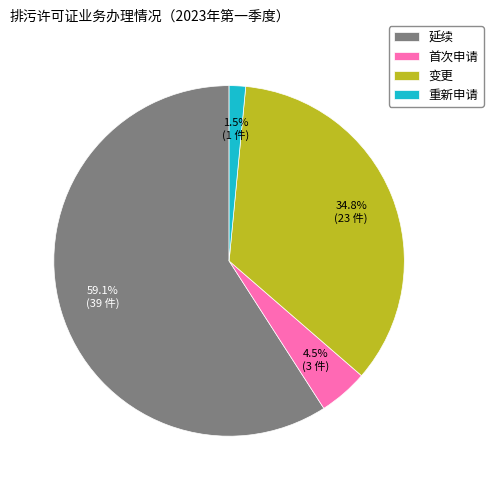

Which slice is the largest?

延续